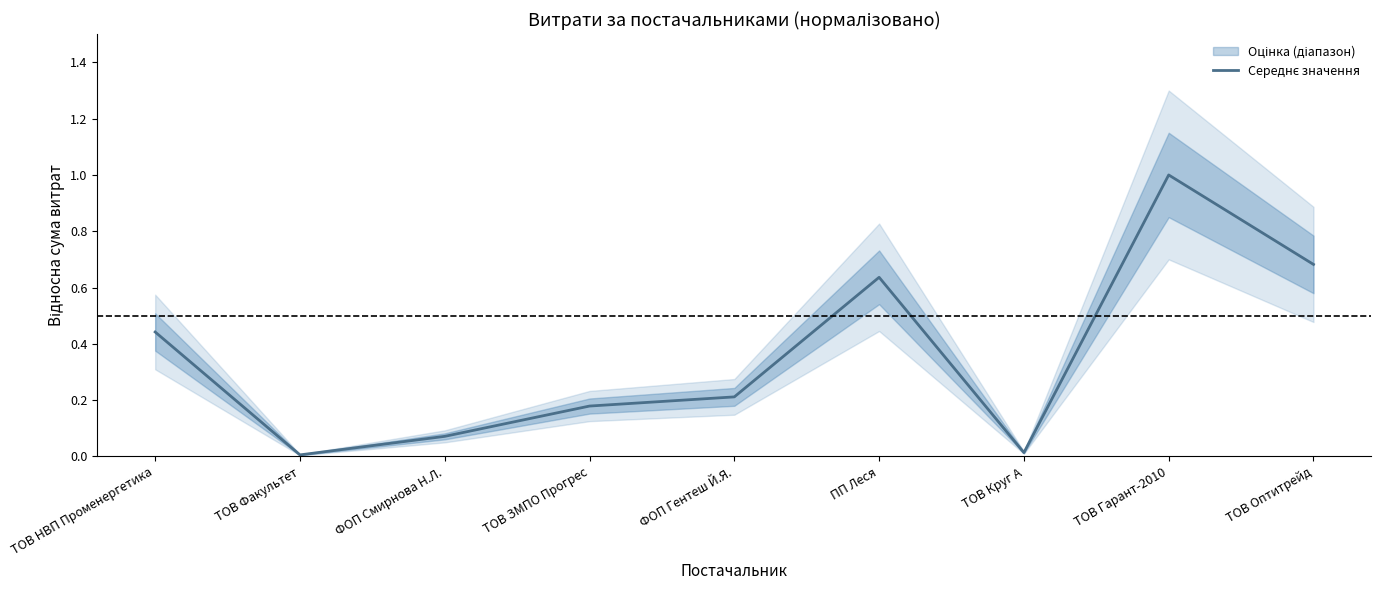

At which category does the data reach its first local peak?

ПП Леся